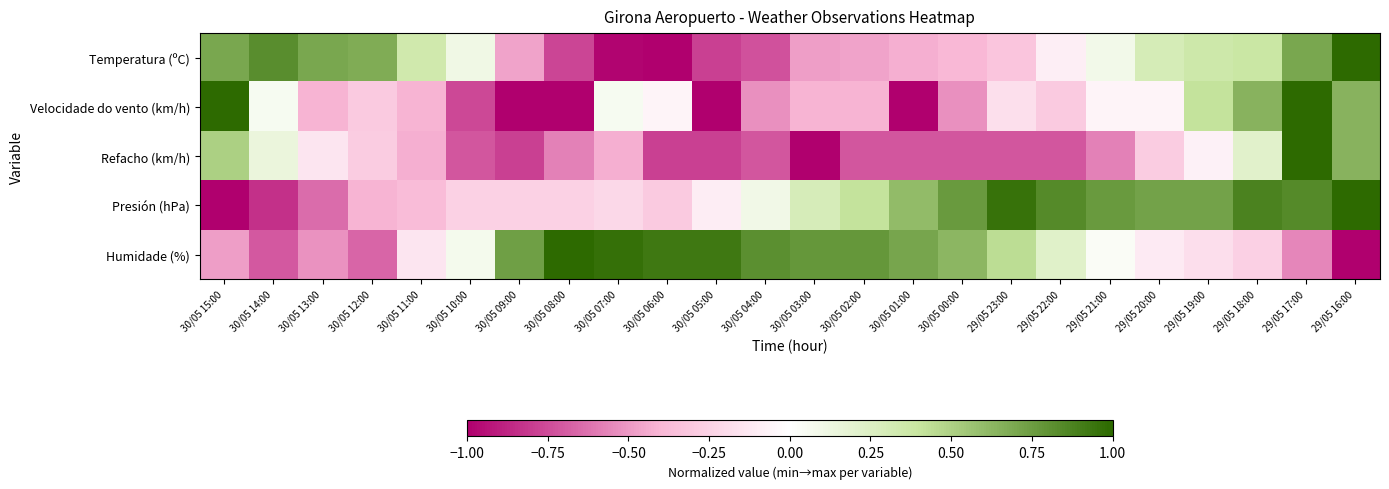

Rank the series at 30/05 00:00 from highest to lowest value.

Presión (hPa), Humidade (%), Temperatura (ºC), Velocidade do vento (km/h), Refacho (km/h)